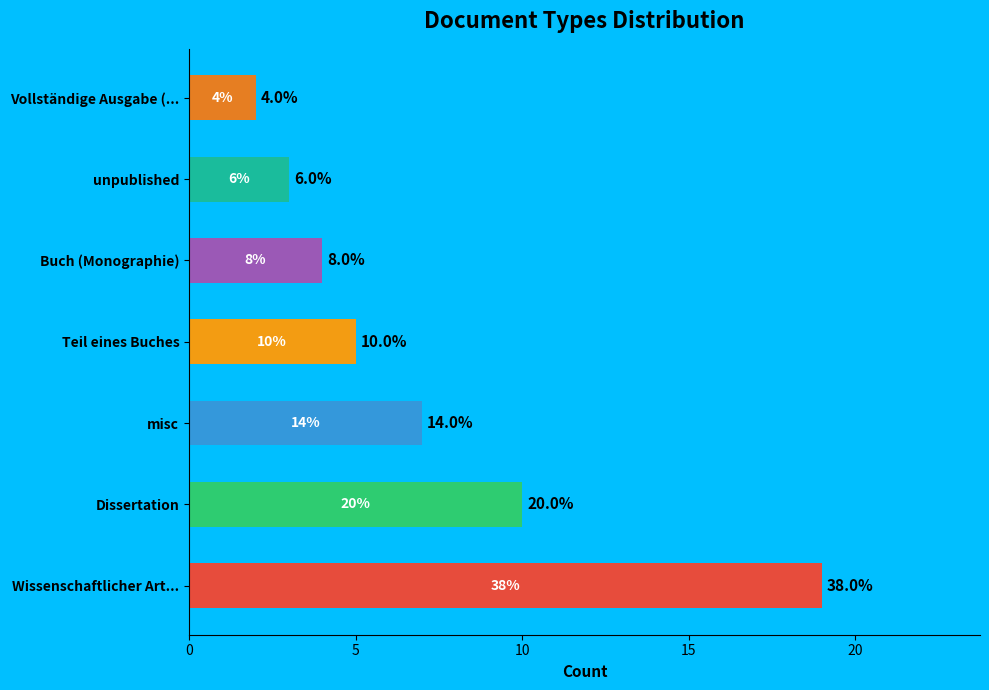

The Buch (Monographie) slice represents 8% of the pie. True or false?

True